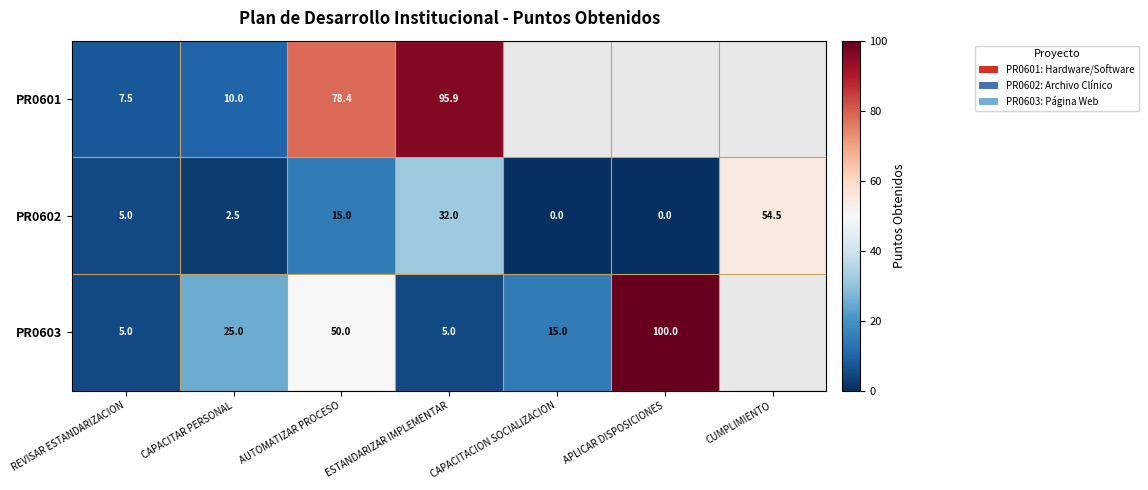

The value of PR0601 at REVISAR ESTANDARIZACION is 7.5. True or false?

True